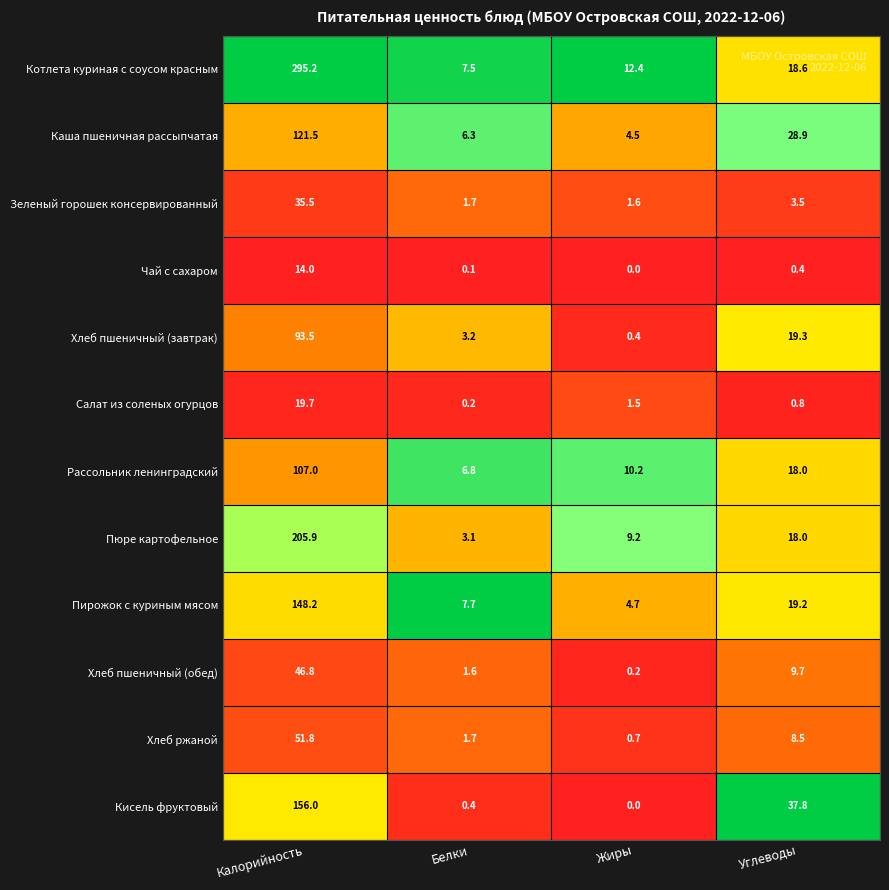

Which series has the widest spread of values?

Котлета куриная с соусом красным